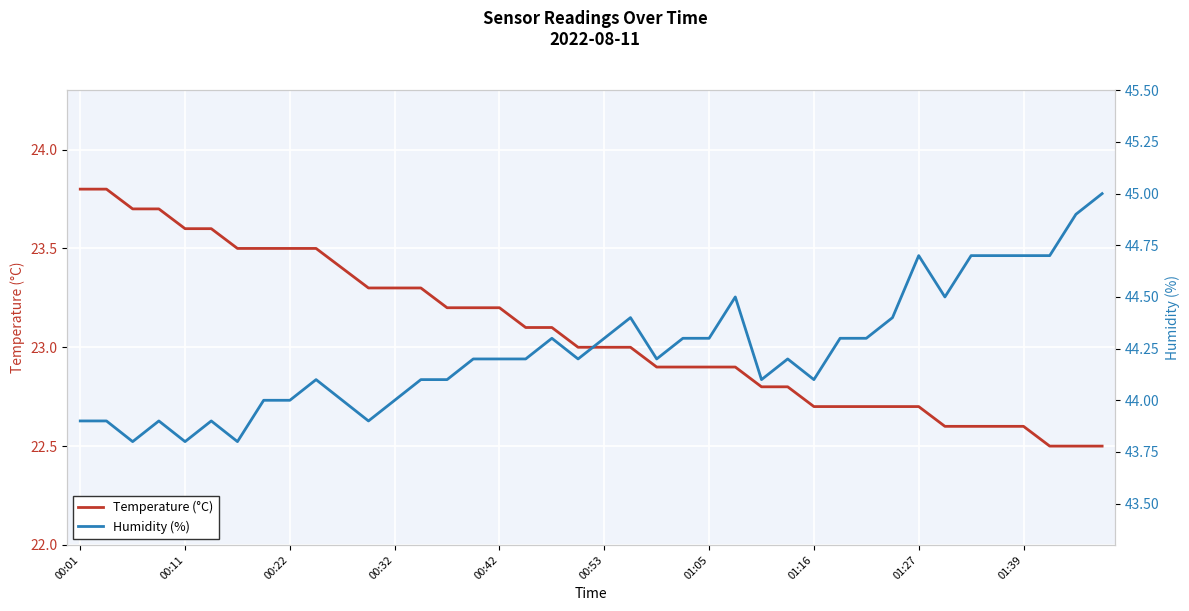

What is the maximum value for Temperature (°C)?

23.8